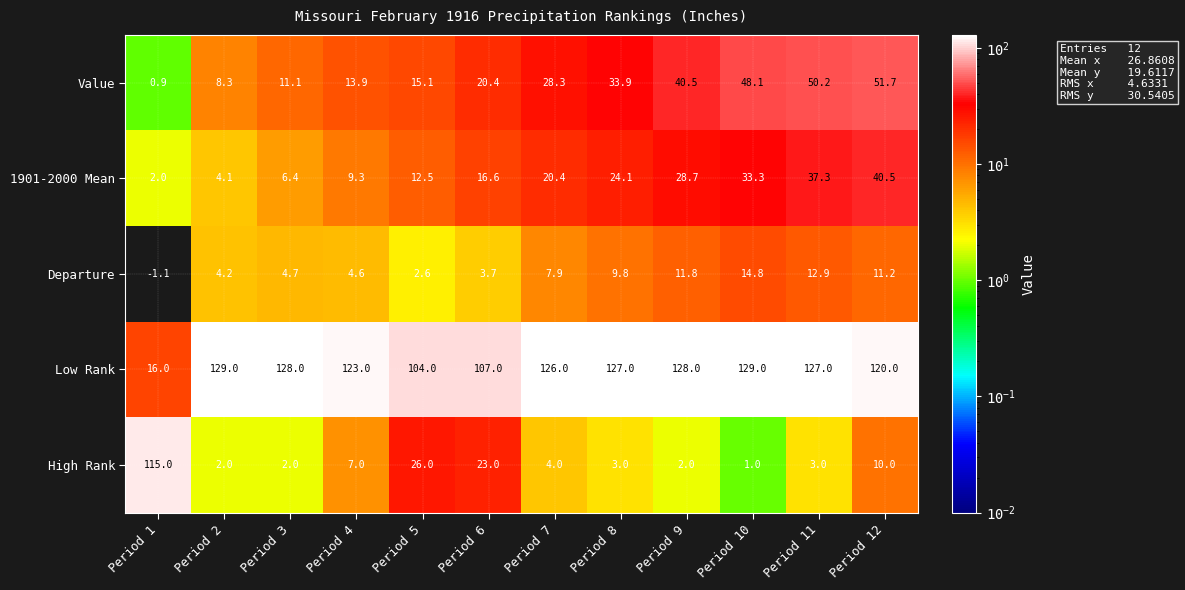

Which series has the widest spread of values?

High Rank